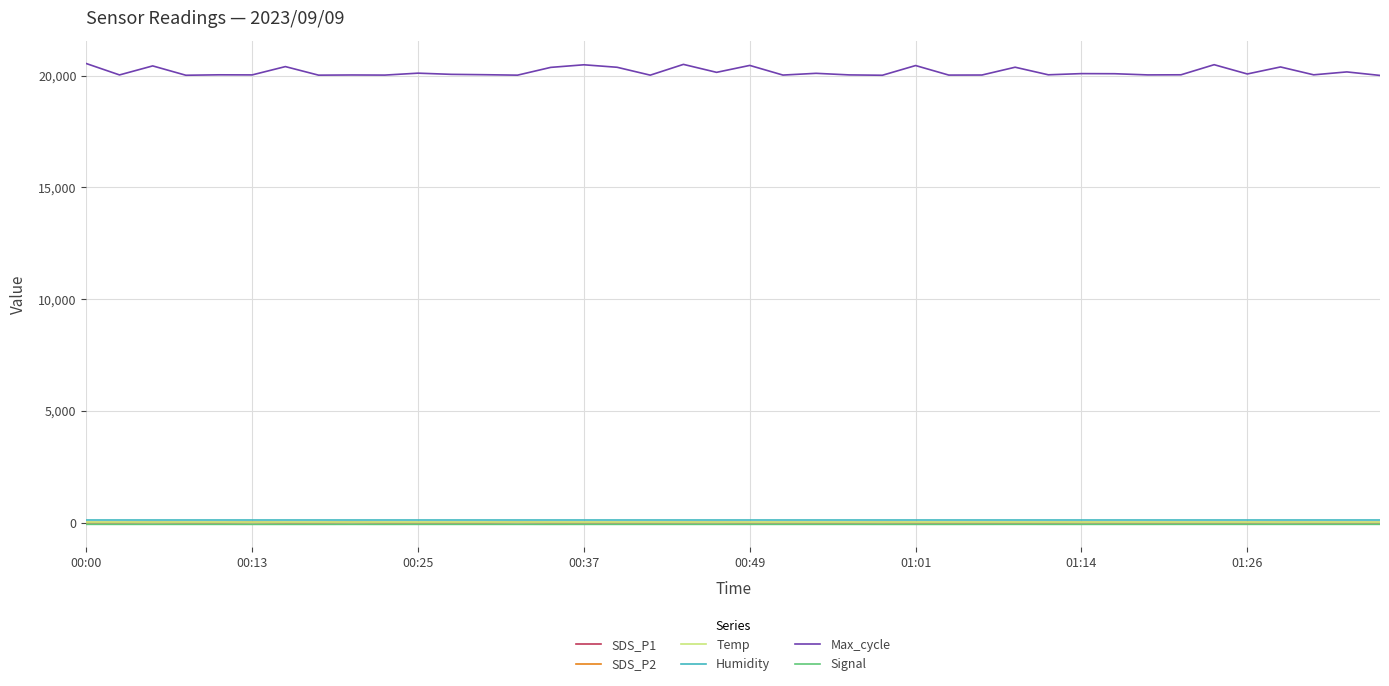

What is the greatest value displayed?

20545.0